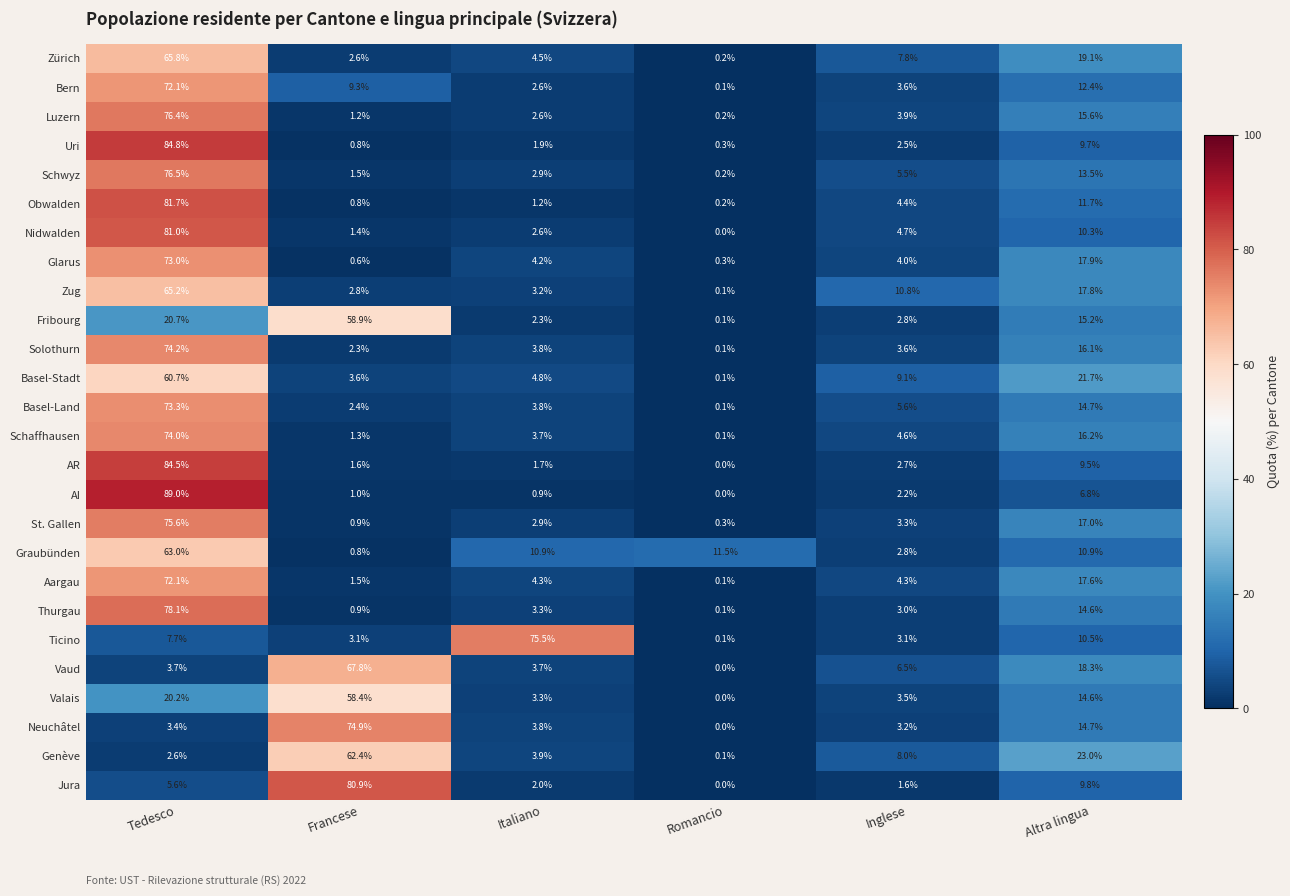

What is the total value across all series at Romancio?

14.3